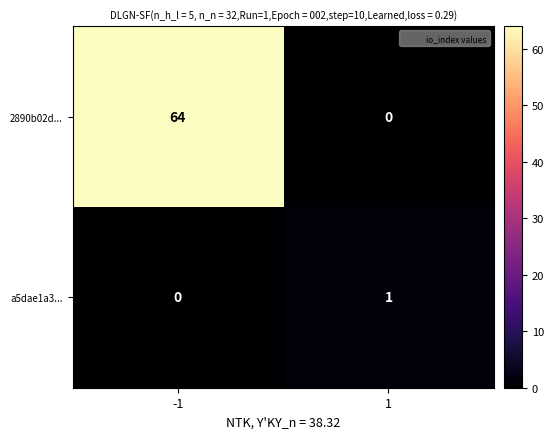

What is the total value across all series at 1?

1